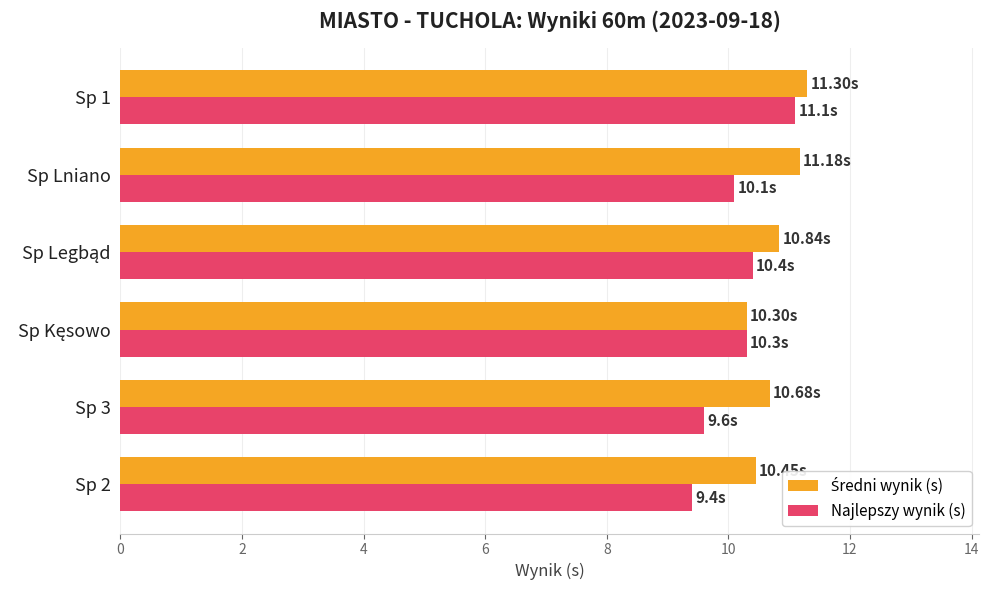

Which series has the largest range (max minus min)?

Najlepszy wynik (s)